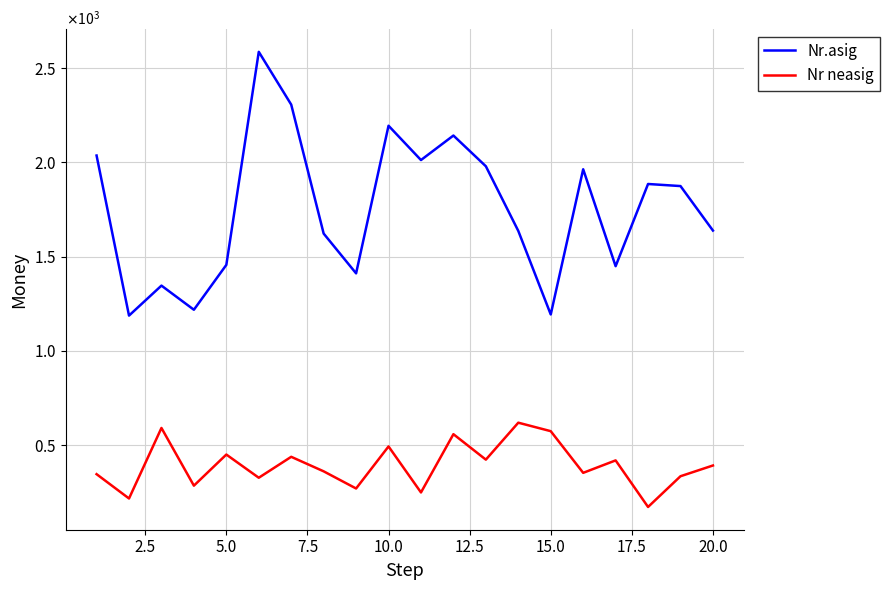

True or false: Nr neasig and Nr.asig cross at least once.

False